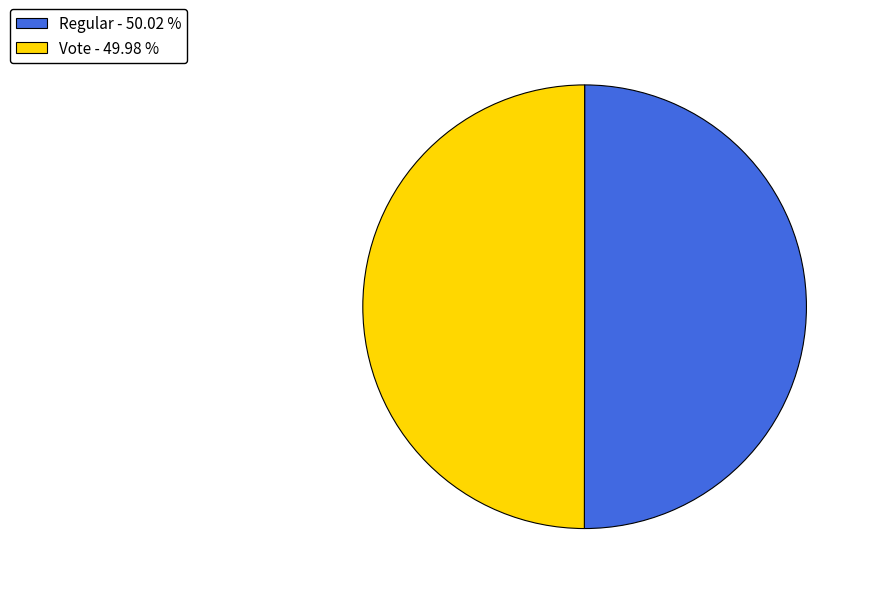

Combined, do Regular - 50.02 % and Vote - 49.98 % account for over 50%?

Yes